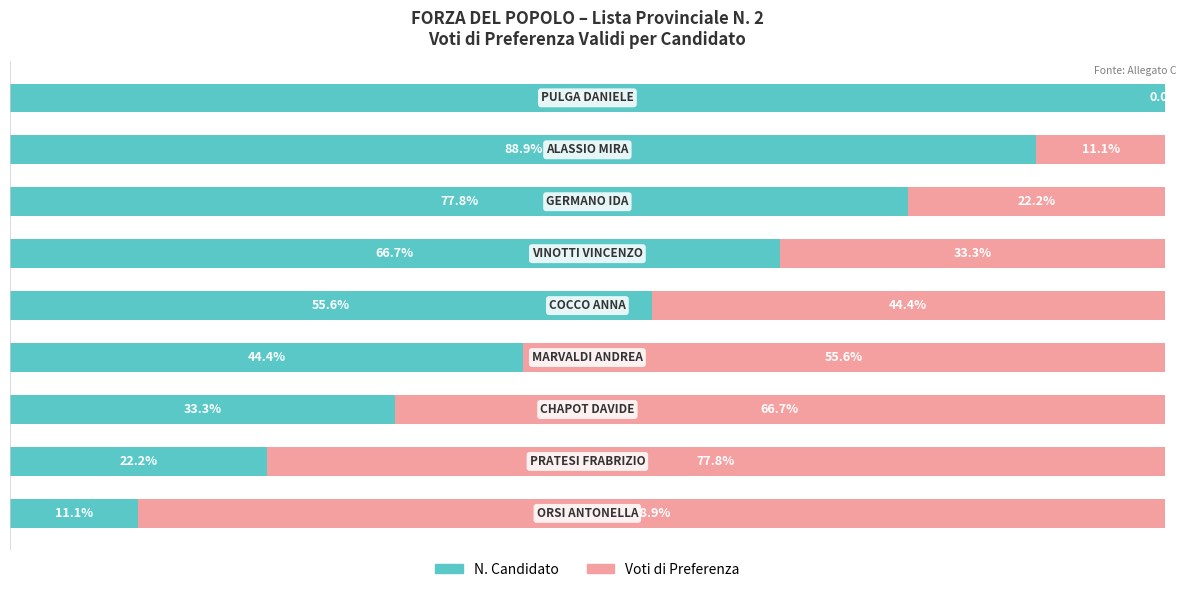

Count the number of categories in the chart.

9